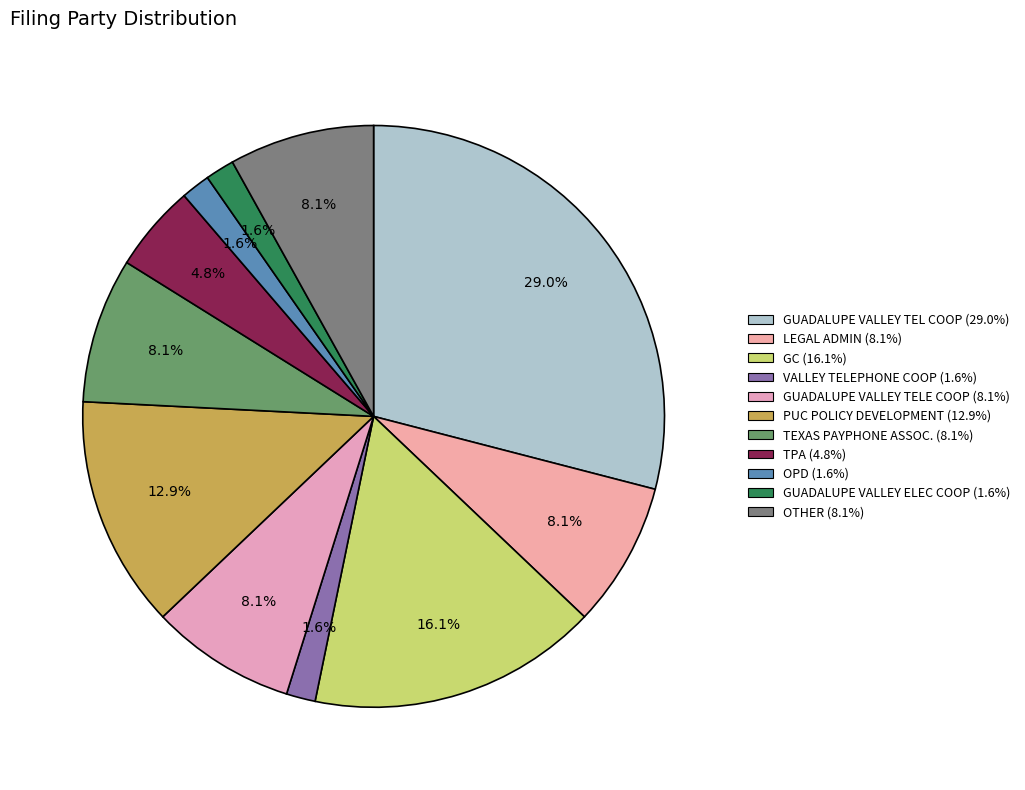

Which category has the smallest portion of the pie?

VALLEY TELEPHONE COOP